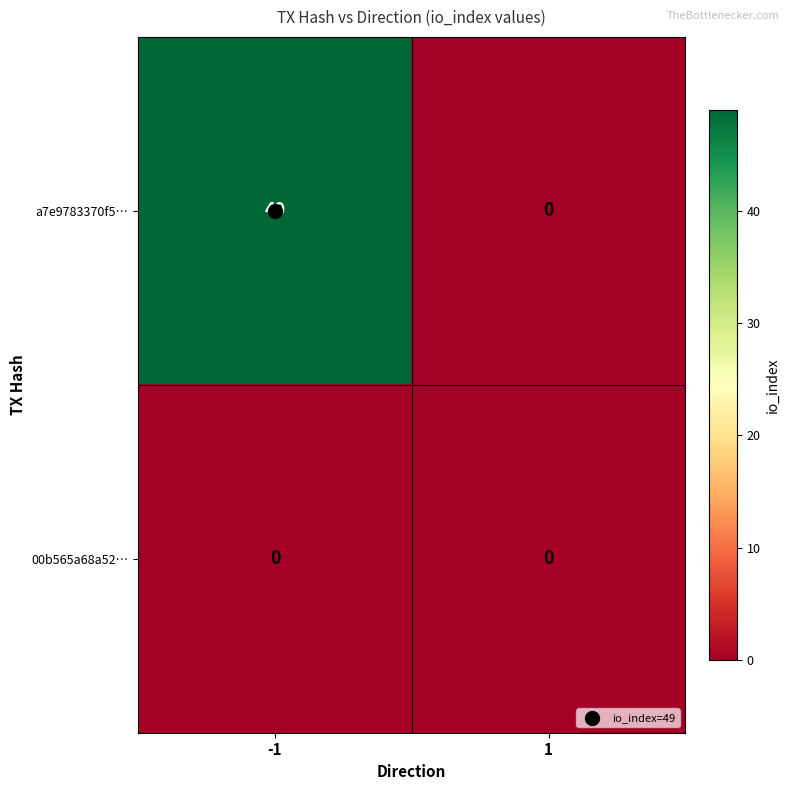

What is the total value across all series at -1?

49